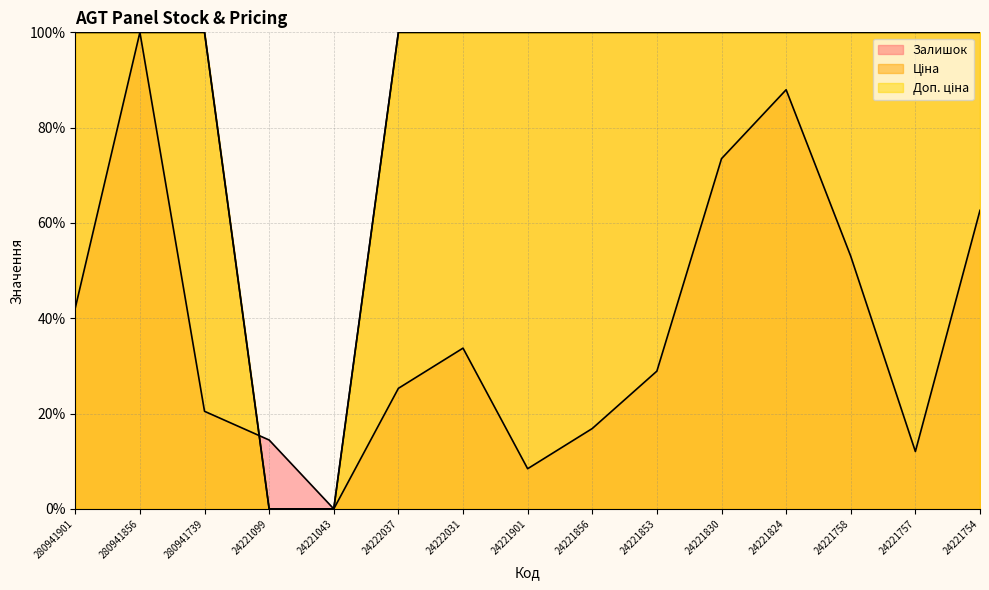

At 24221830, list the series in order from largest to smallest.

Ціна, Доп. ціна, Залишок